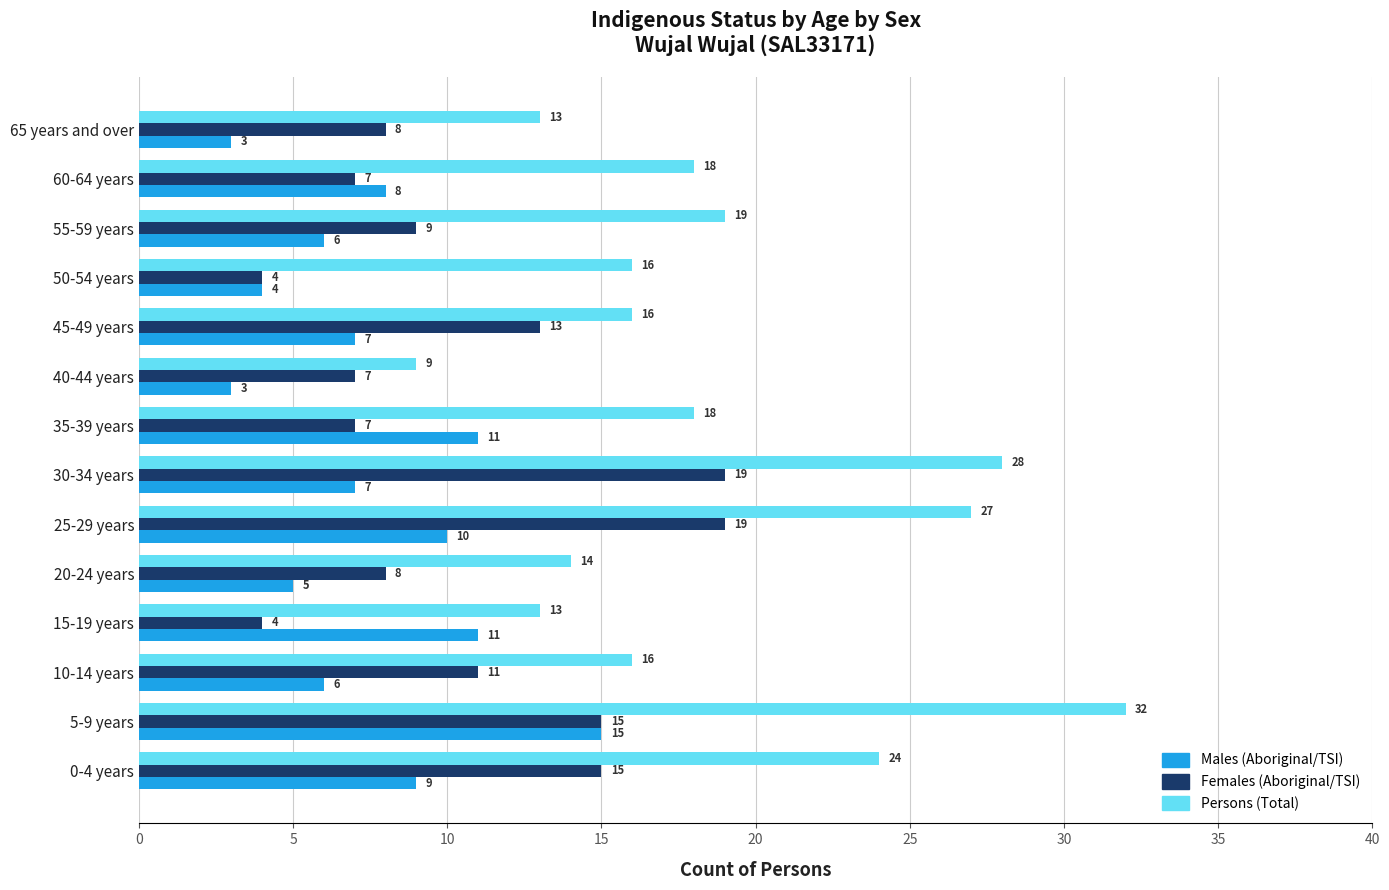

Which series changed the most between 35-39 years and 40-44 years?

Persons (Total)